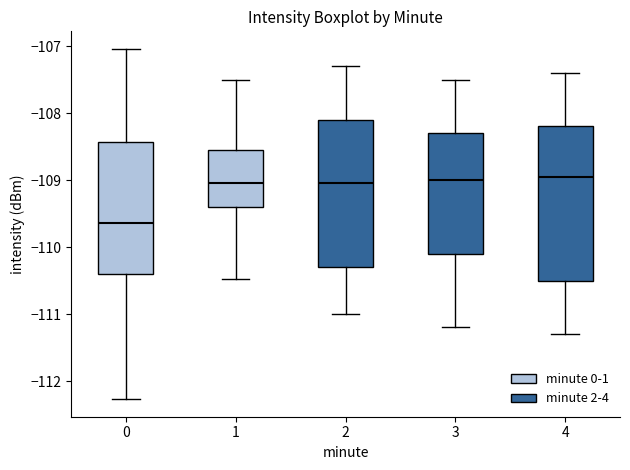

Where is the upper edge of the box at x = 1 on the y-axis? The values are not printed on the chart, so give them approximately, as read against the axis.

-108.6